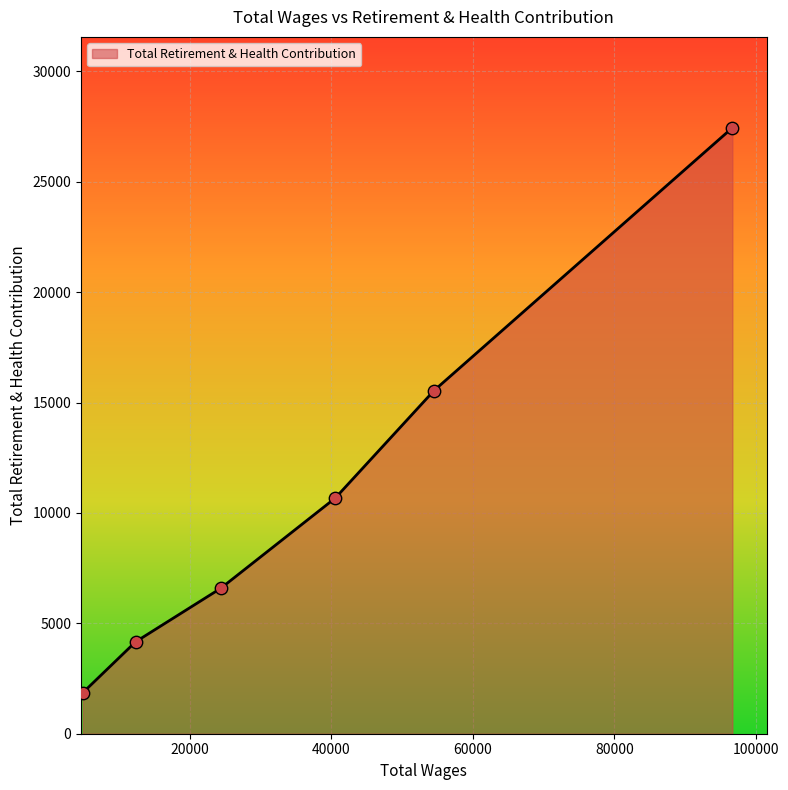

What is the difference between the maximum and minimum values?

25591